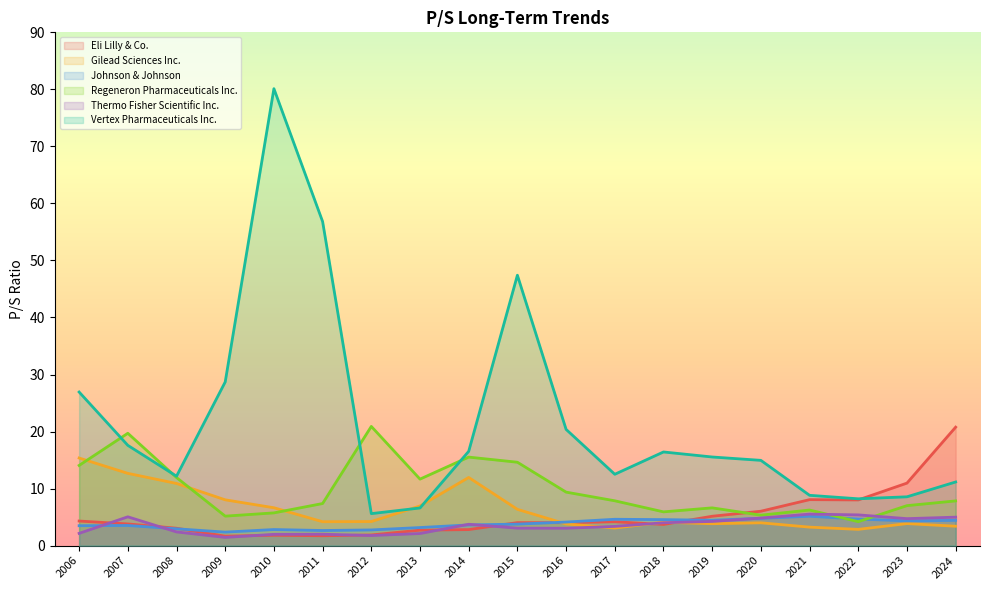

How many lines are shown in the chart?

6